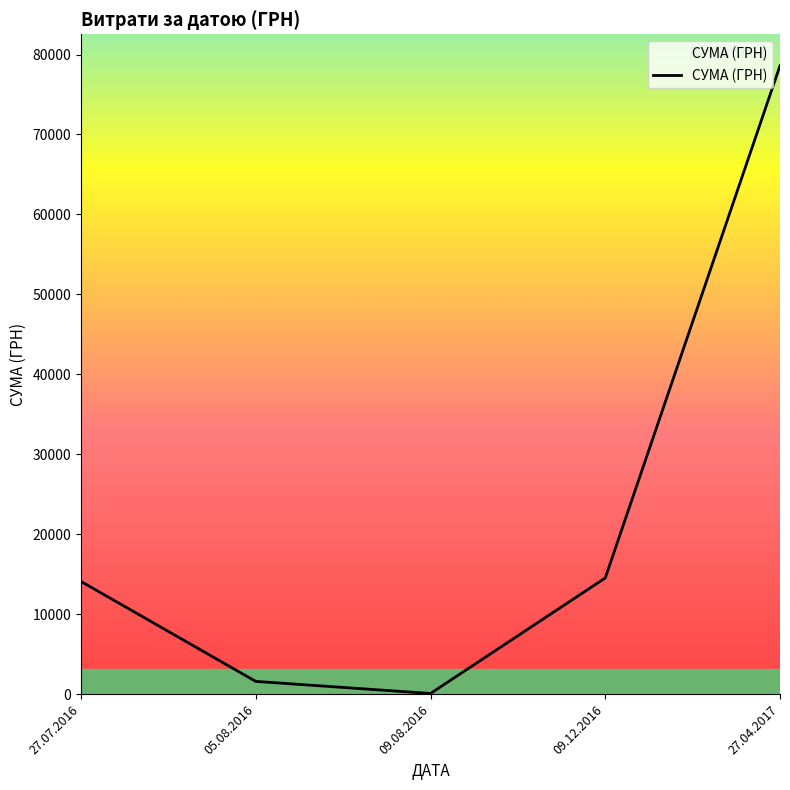

True or false: there are more than 0 points higher than both neighbors.

False